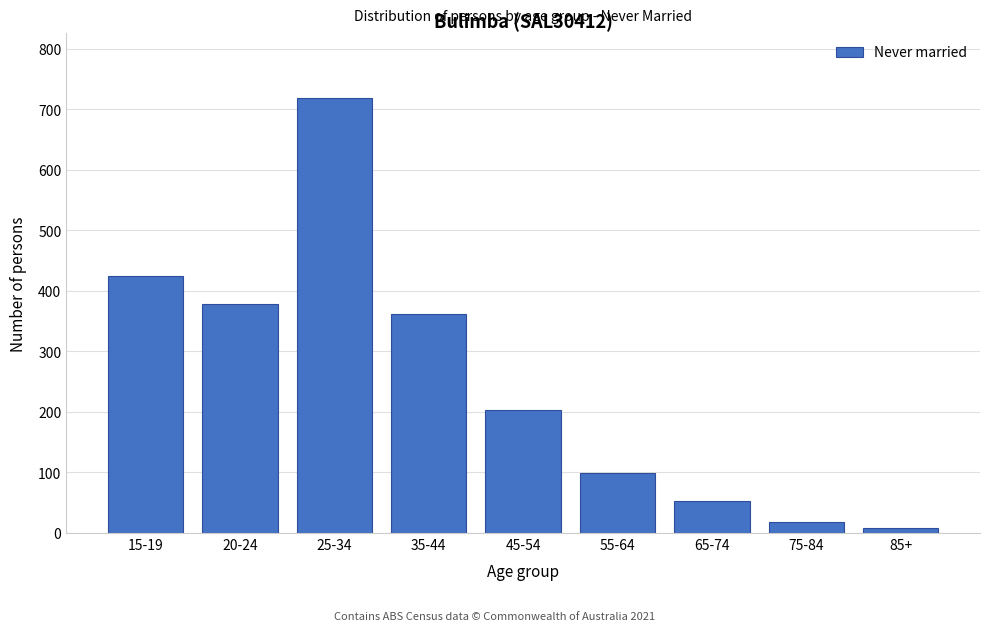

Reading left to right, extract all data points from this chart.

15-19=424	20-24=378	25-34=718	35-44=362	45-54=203	55-64=99	65-74=53	75-84=19	85+=8